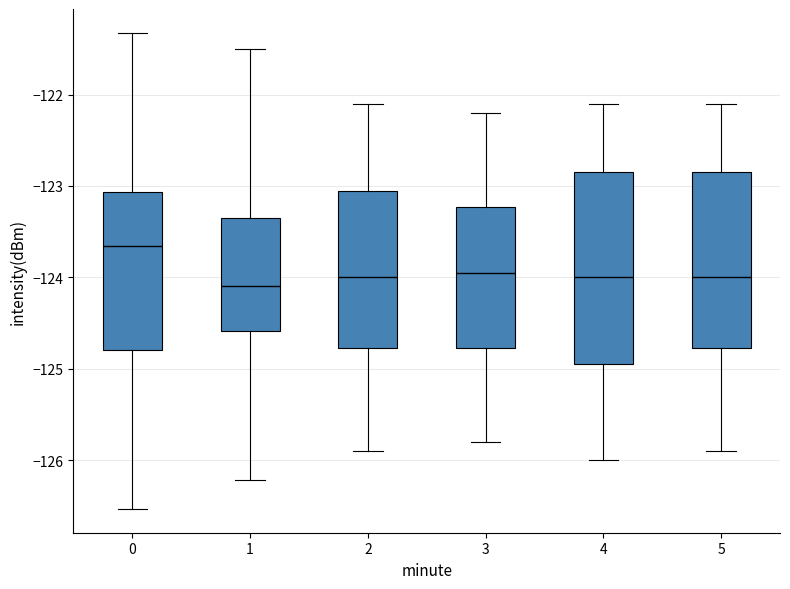

Where is the lower edge of the box at x = 2 on the y-axis? The values are not printed on the chart, so give them approximately, as read against the axis.

-124.8